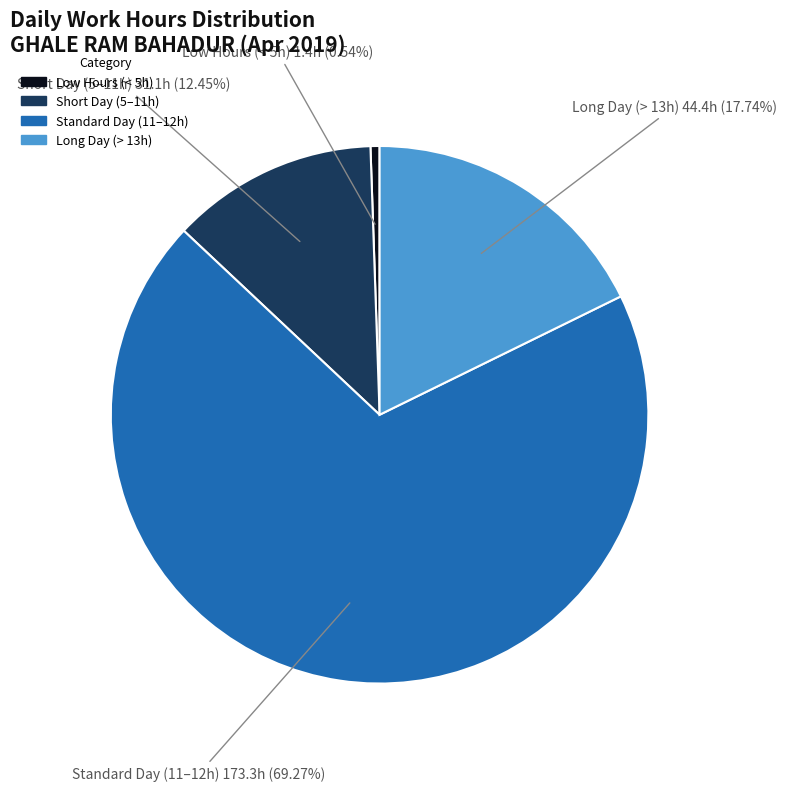

Is there any slice that represents more than half of the pie?

Yes